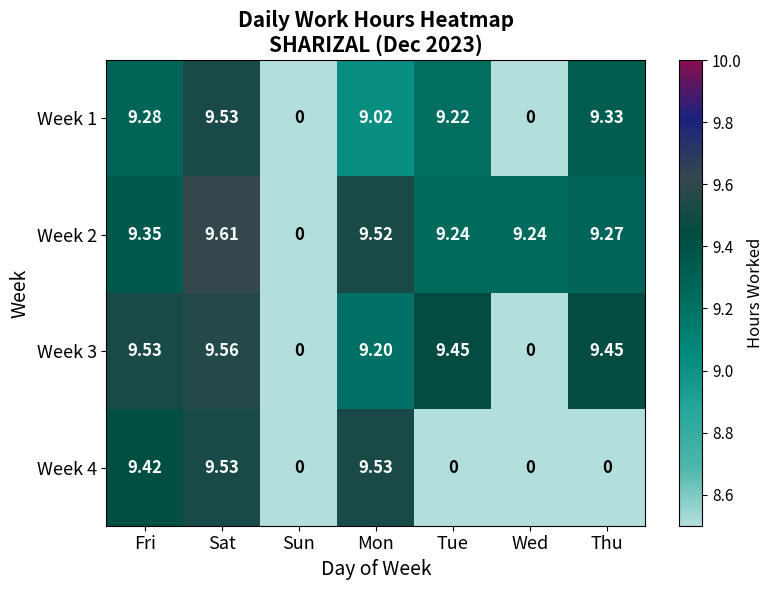

Which category has the lowest value in the Week 2 series?

Sun